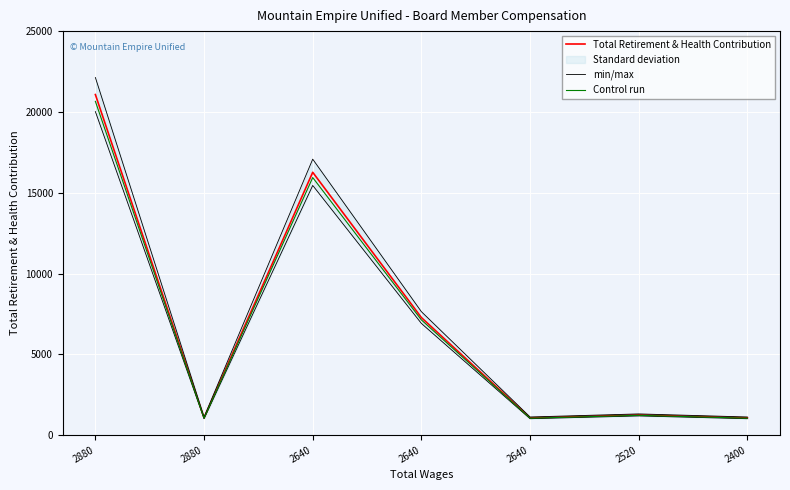

True or false: Total Retirement & Health Contribution and Control run cross at least once.

False